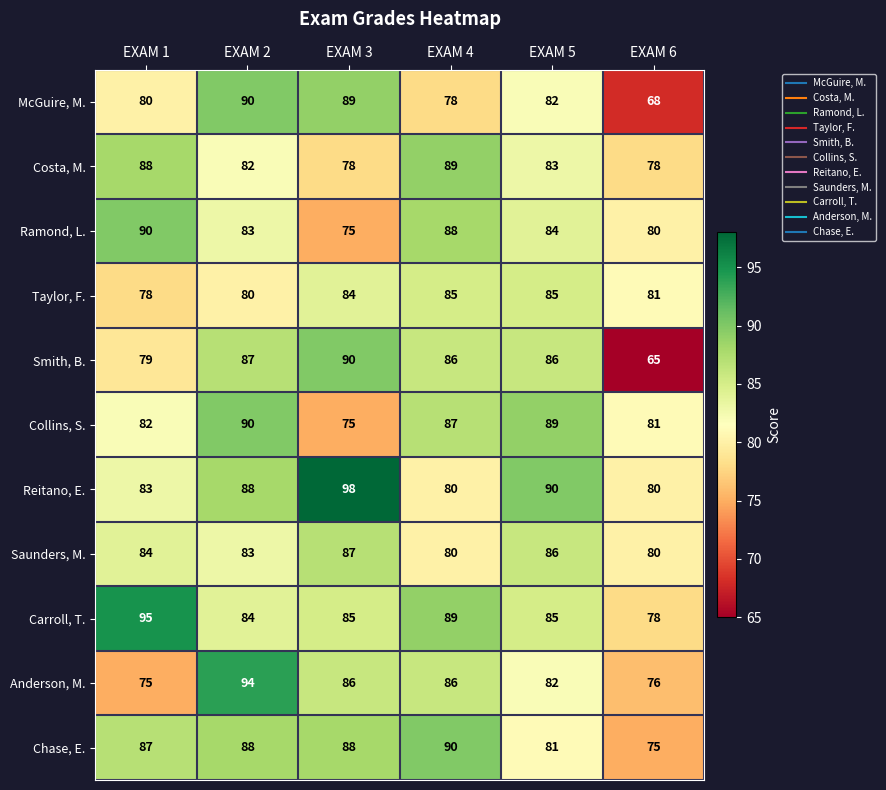

What is the minimum value shown in the chart?

65